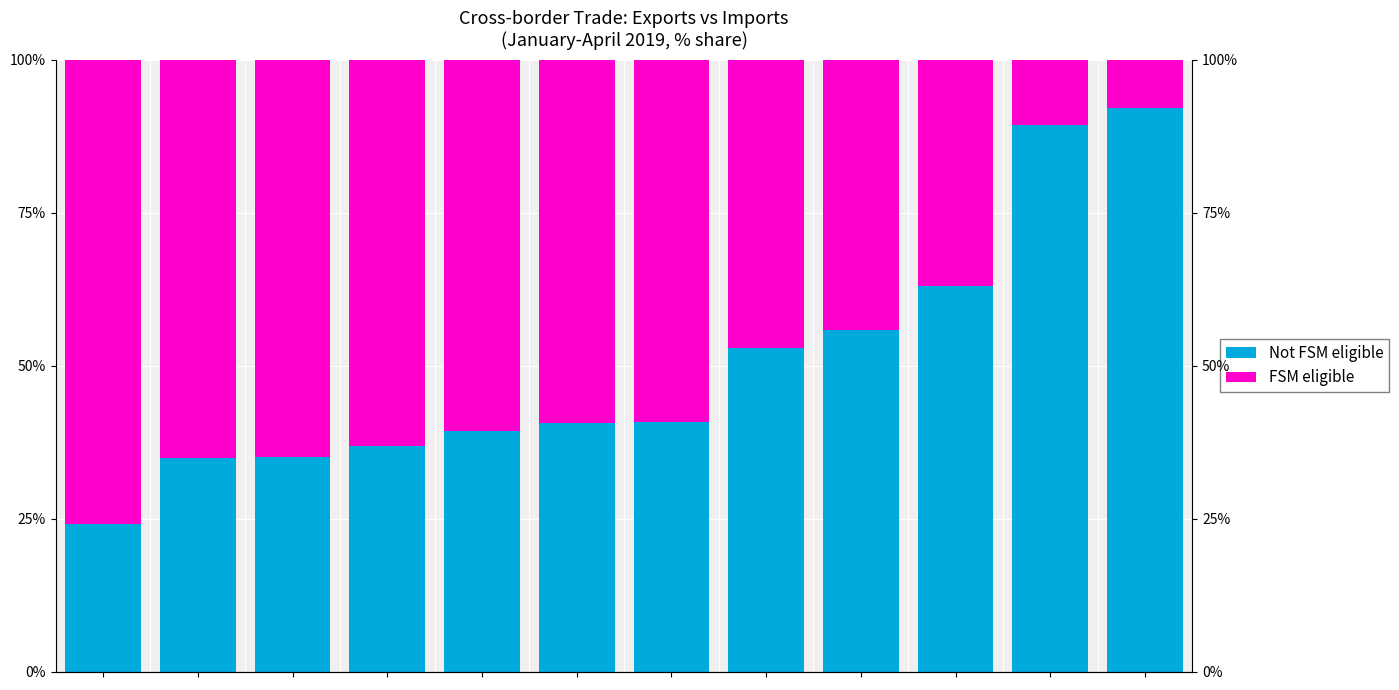

Which series has the largest total across all categories?

Not FSM eligible